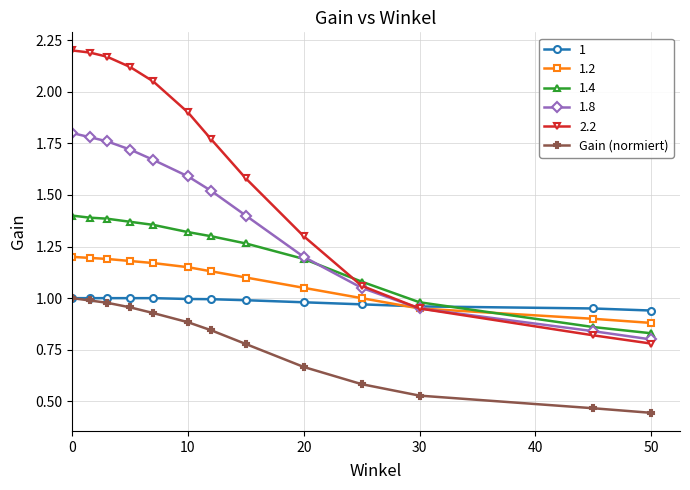

At how many categories does at least one series exceed 2?

5